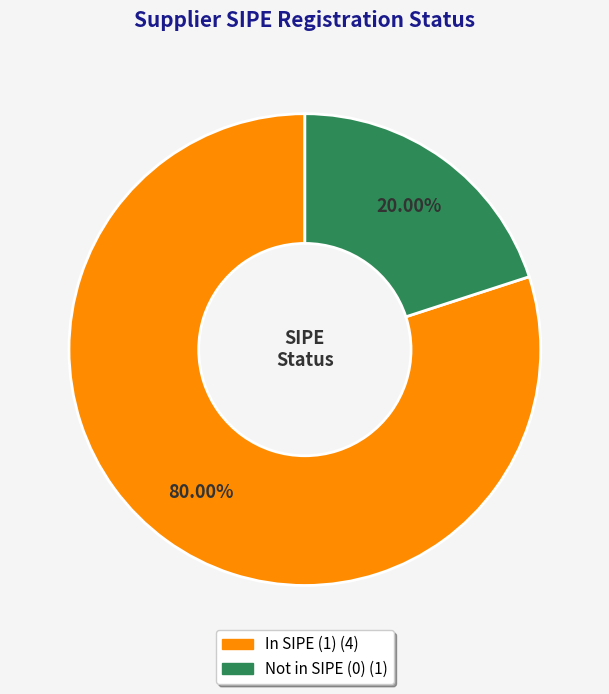

Does any single category account for the majority?

Yes